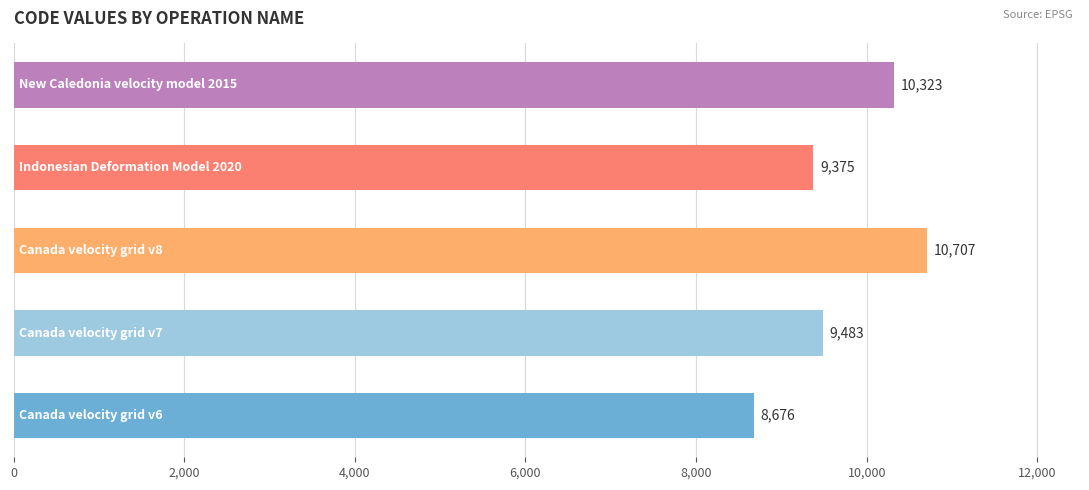

What is the smallest value displayed?

8676